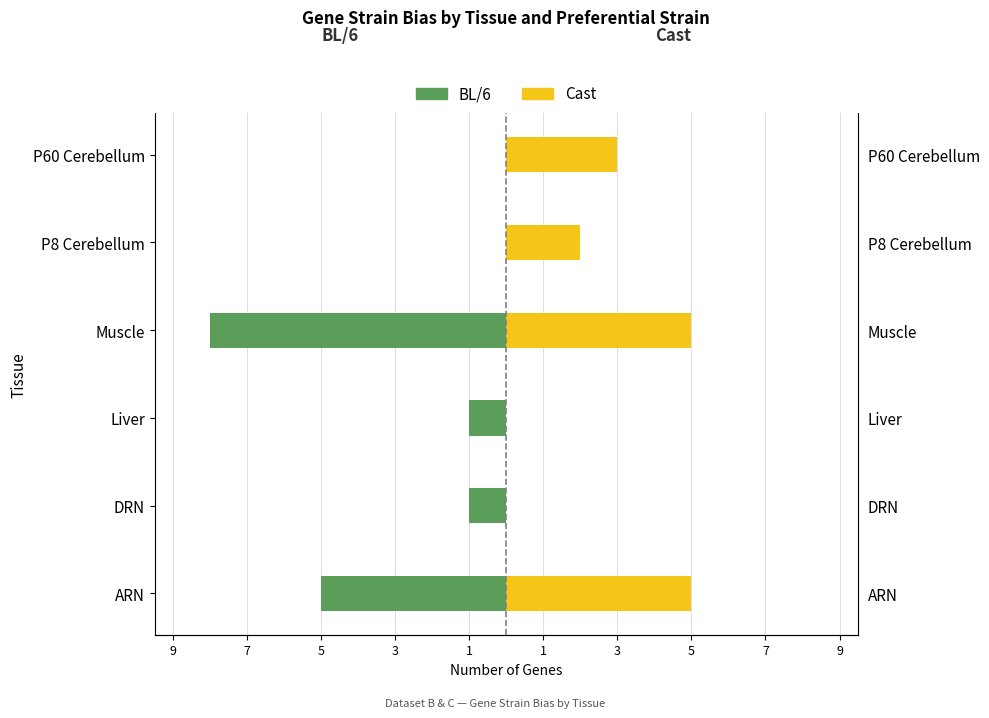

Rank the series by their average value, from lowest to highest.

BL/6, Cast